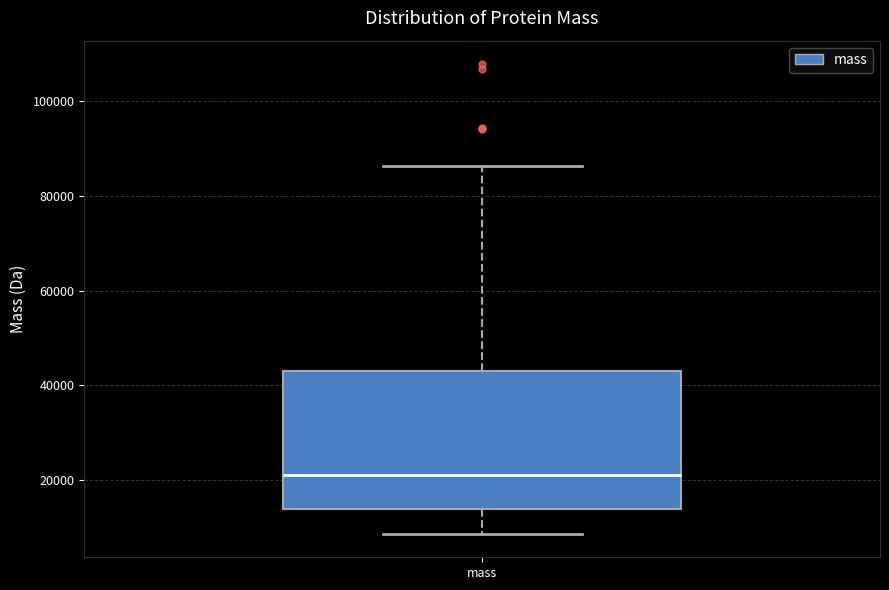

Where does the median line of the box for mass sit on the y-axis? The values are not printed on the chart, so give them approximately, as read against the axis.

22000